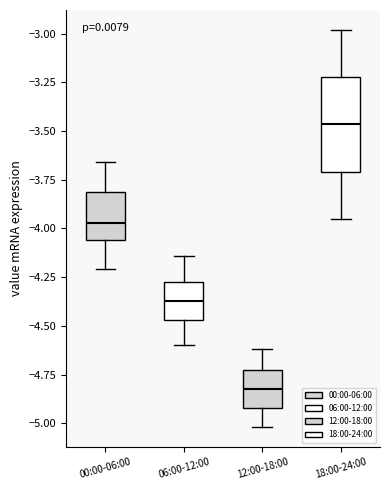

Reading left to right, read every box against the y-axis: the position of its median line, the range the box covers, and the ends of its whiskers. The values are not printed on the chart, so give them approximately, as read against the axis.

00:00-06:00: median -3.95, box -4.05 to -3.80, whiskers -4.20 to -3.65
06:00-12:00: median -4.35, box -4.45 to -4.30, whiskers -4.60 to -4.15
12:00-18:00: median -4.80, box -4.90 to -4.75, whiskers -5.00 to -4.60
18:00-24:00: median -3.45, box -3.70 to -3.20, whiskers -3.95 to -3.00